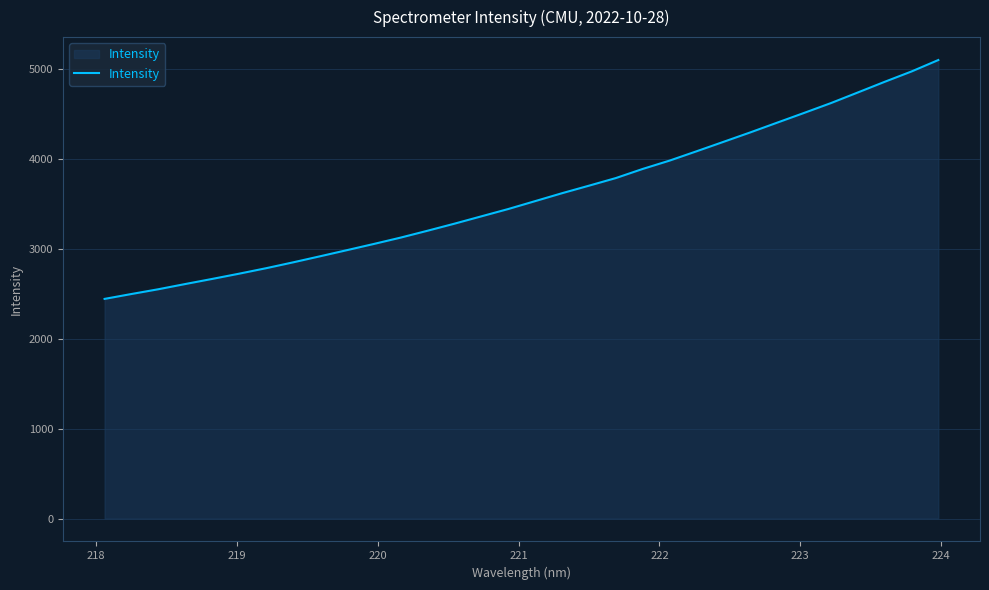

What is the maximum value shown in the chart?

5099.2